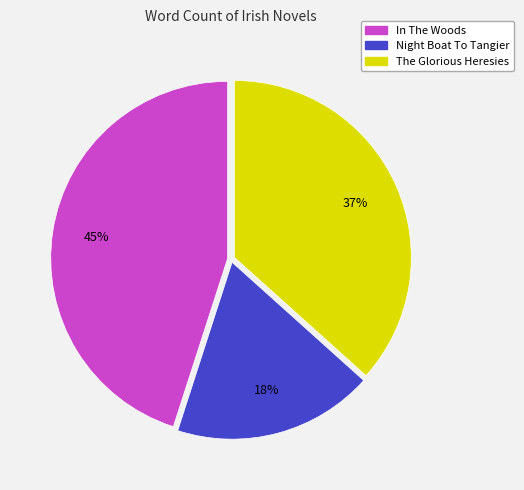

To the nearest percent, what portion does Night Boat To Tangier represent?

18%